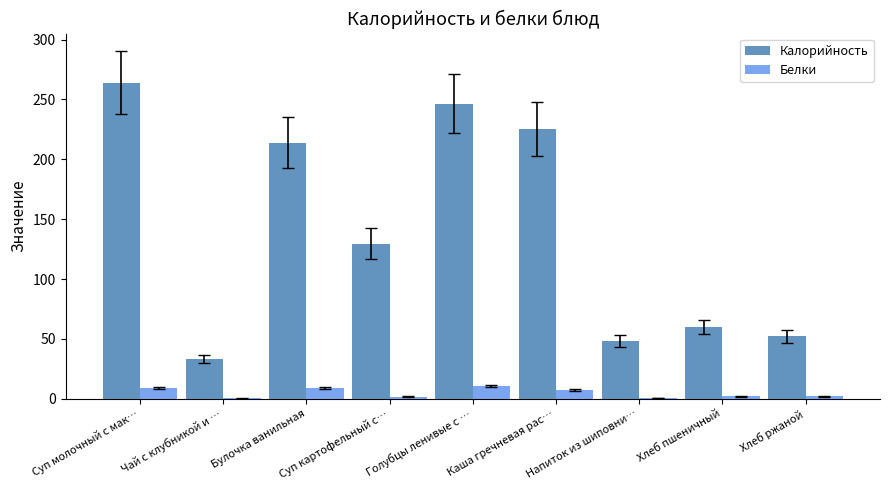

True or false: Калорийность has a value of 85.6 at Хлеб ржаной.

False